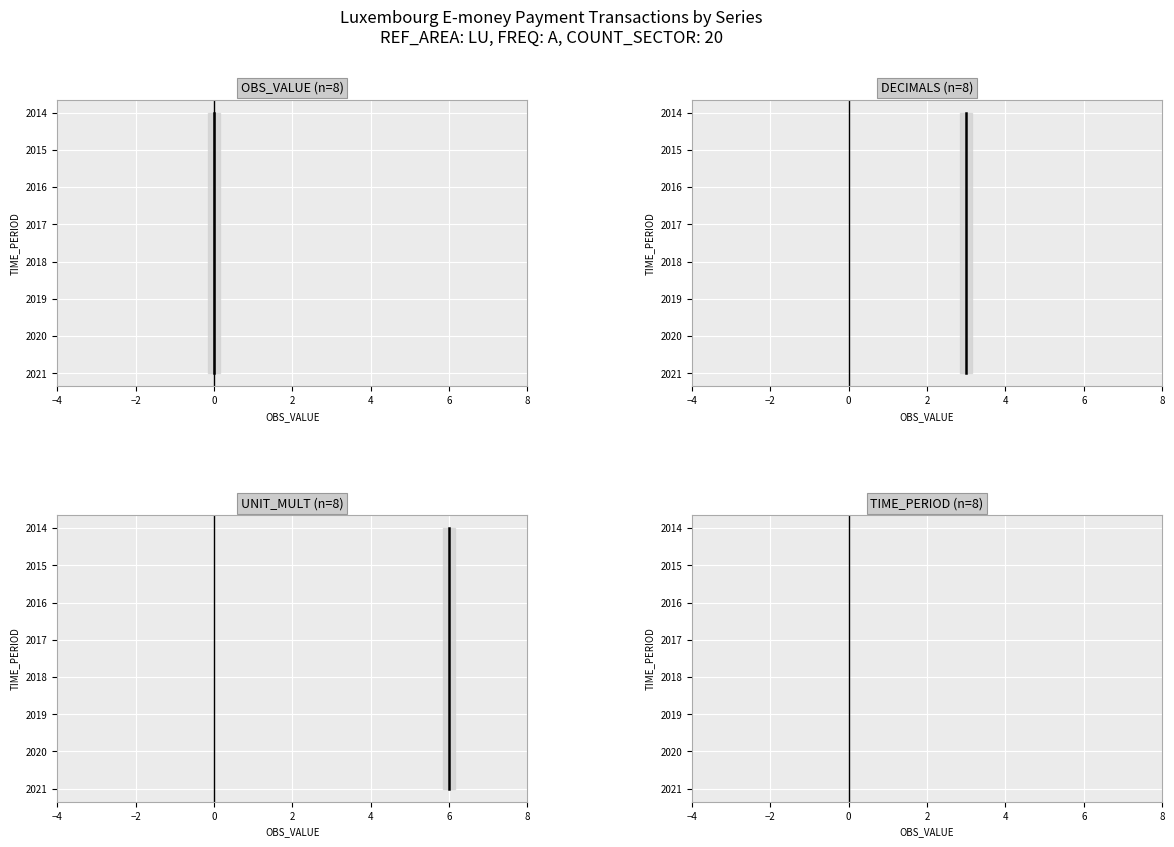

True or false: UNIT_MULT and TIME_PERIOD cross at least once.

False